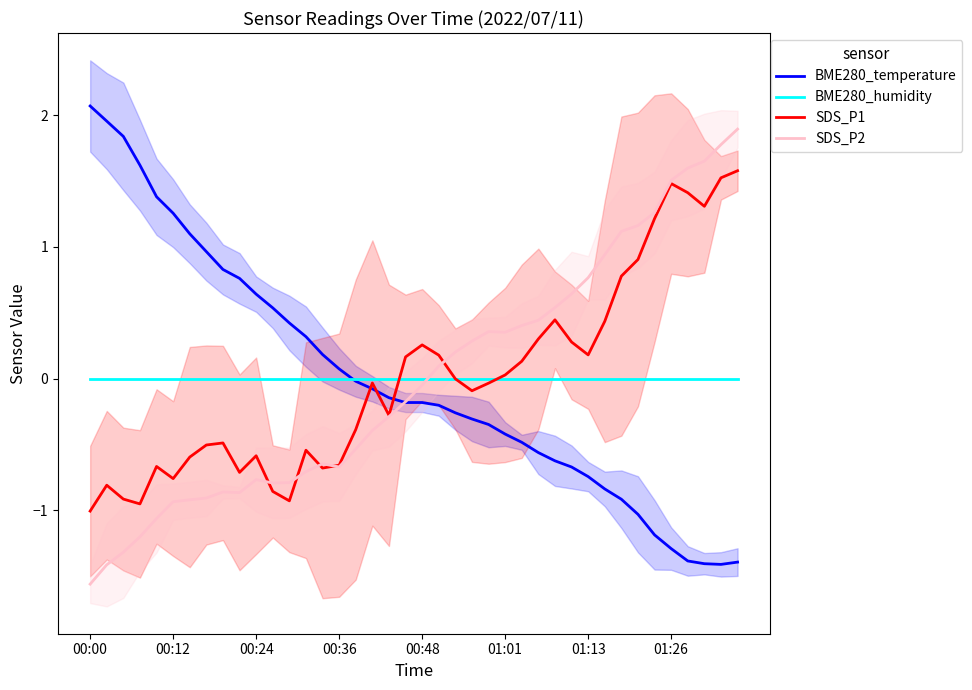

What is the total value across all series at 31?

0.5